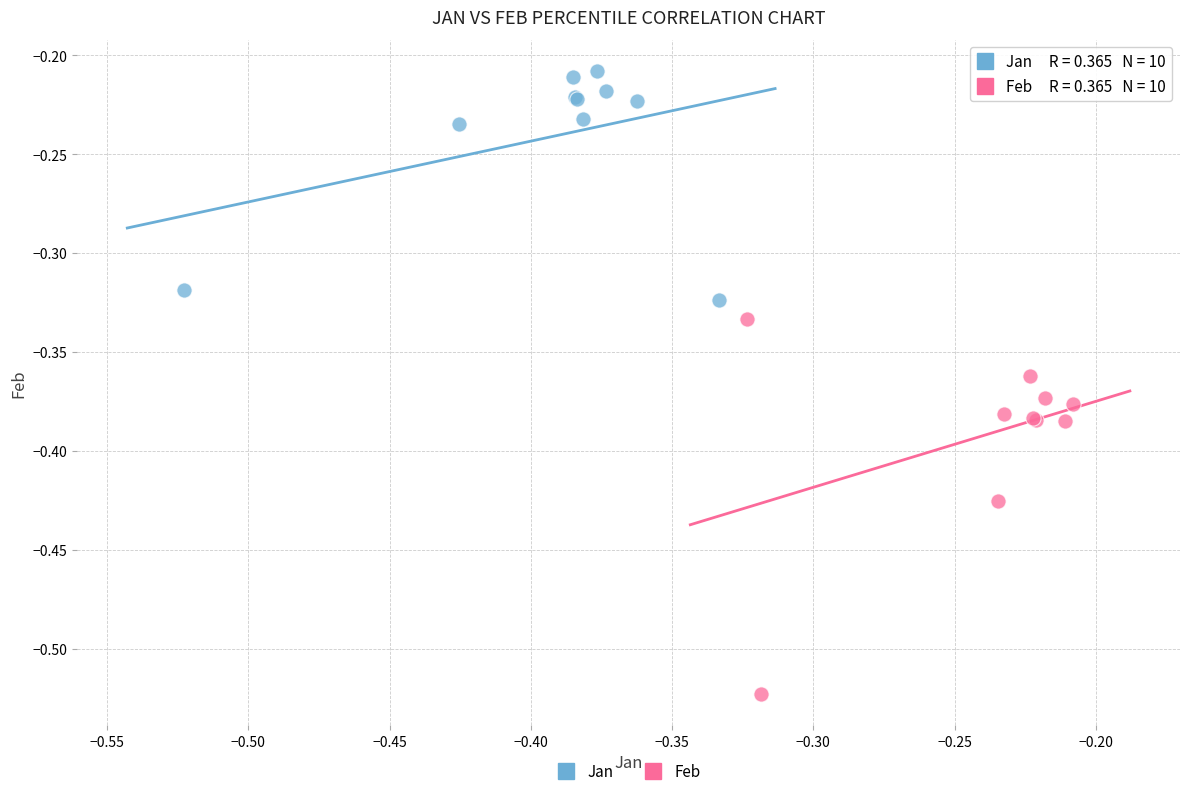

Which series has the widest spread of Y values?

Feb